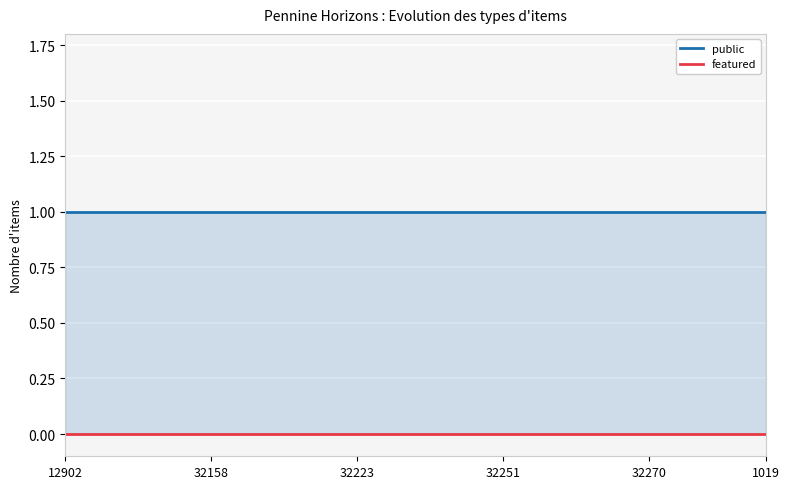

At how many categories does at least one series exceed 0?

25